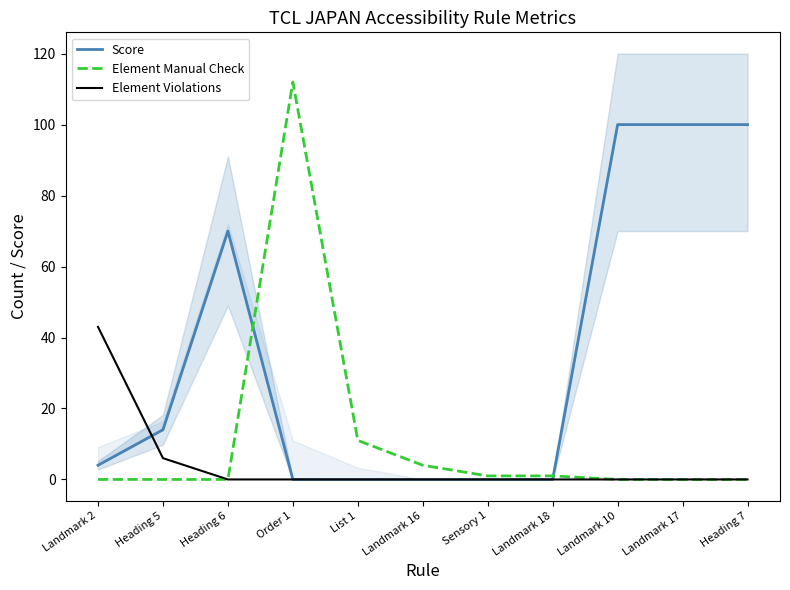

What is the value of the Element Manual Check point at the 8th from the left?

1